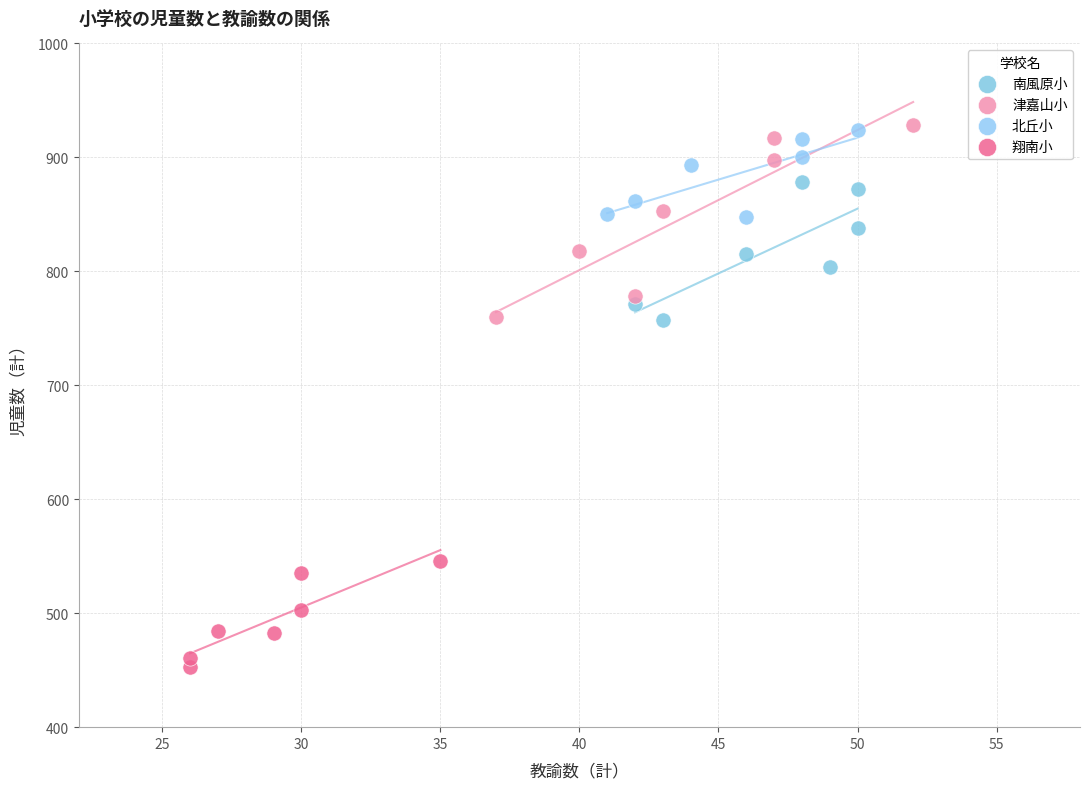

Which series has the largest Y range (max minus min)?

津嘉山小